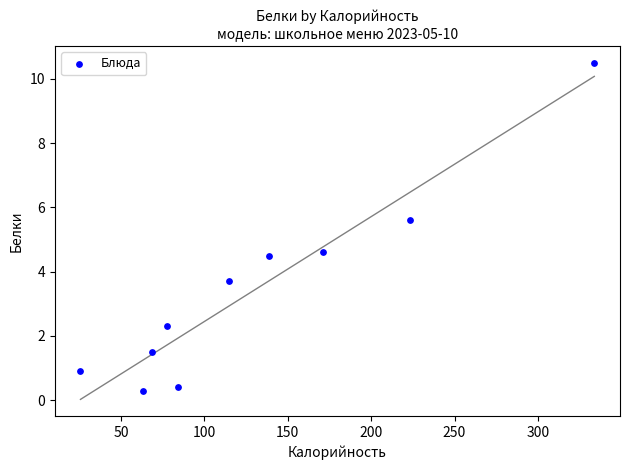

What is the range of Y values (max minus min)?

10.2